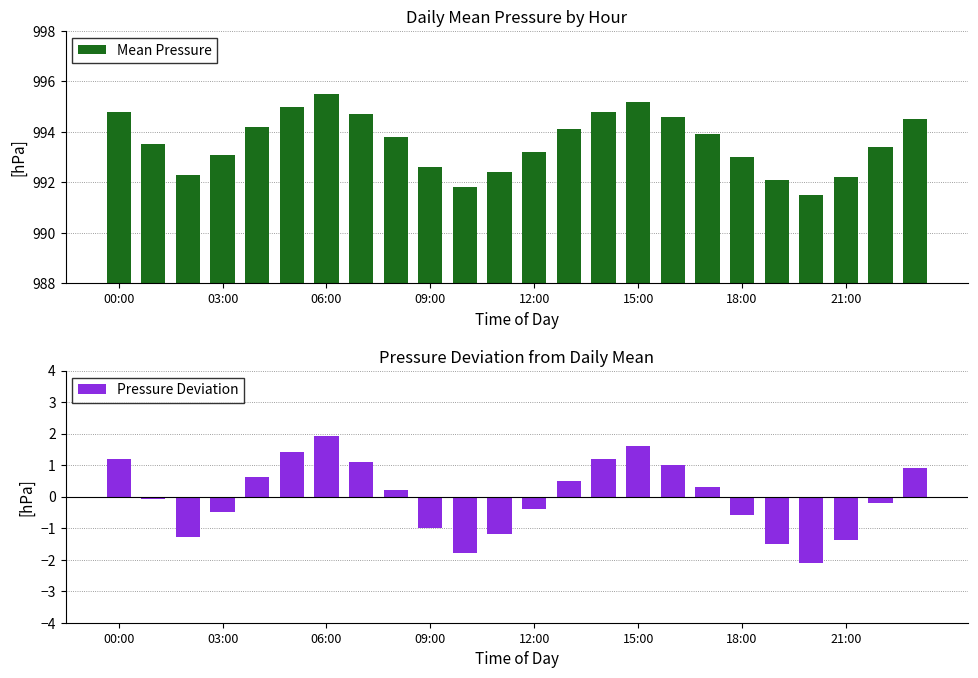

What is the difference between the maximum and second lowest values in the Mean Pressure series?

3.7